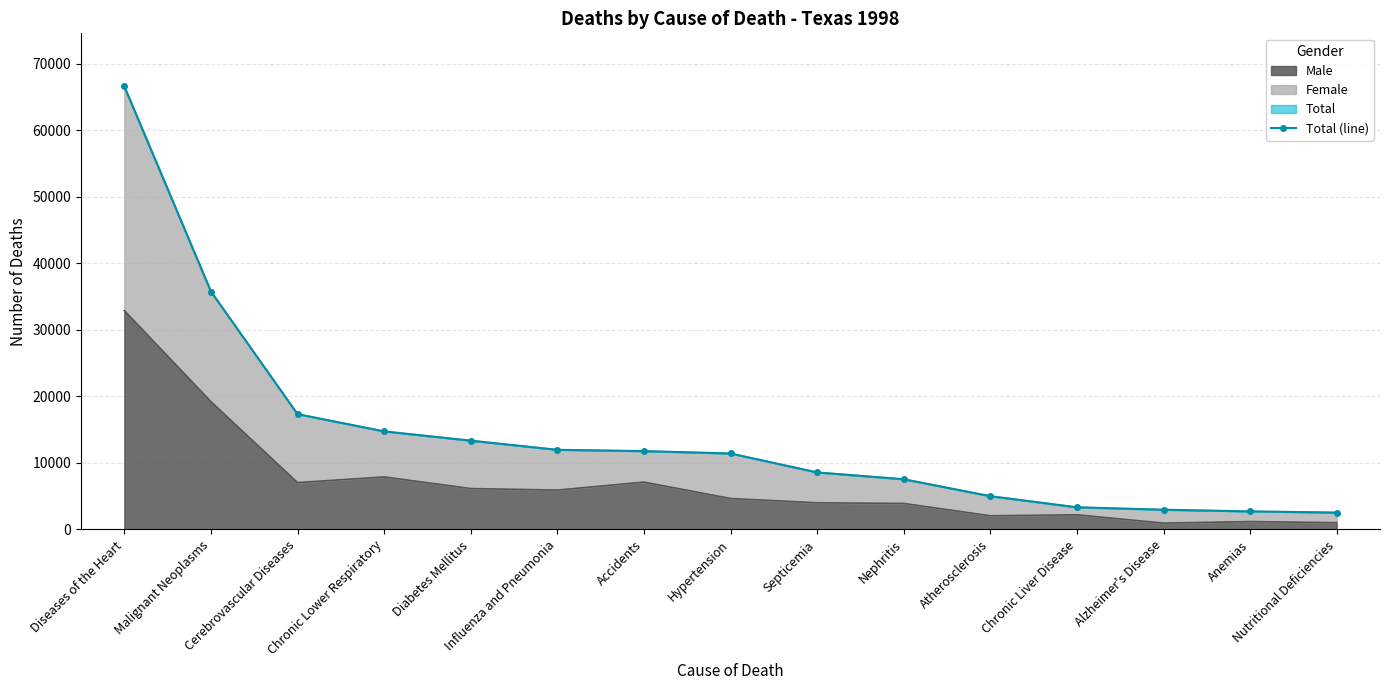

What is the ratio of the value at Septicemia to the value at Atherosclerosis?

1.7